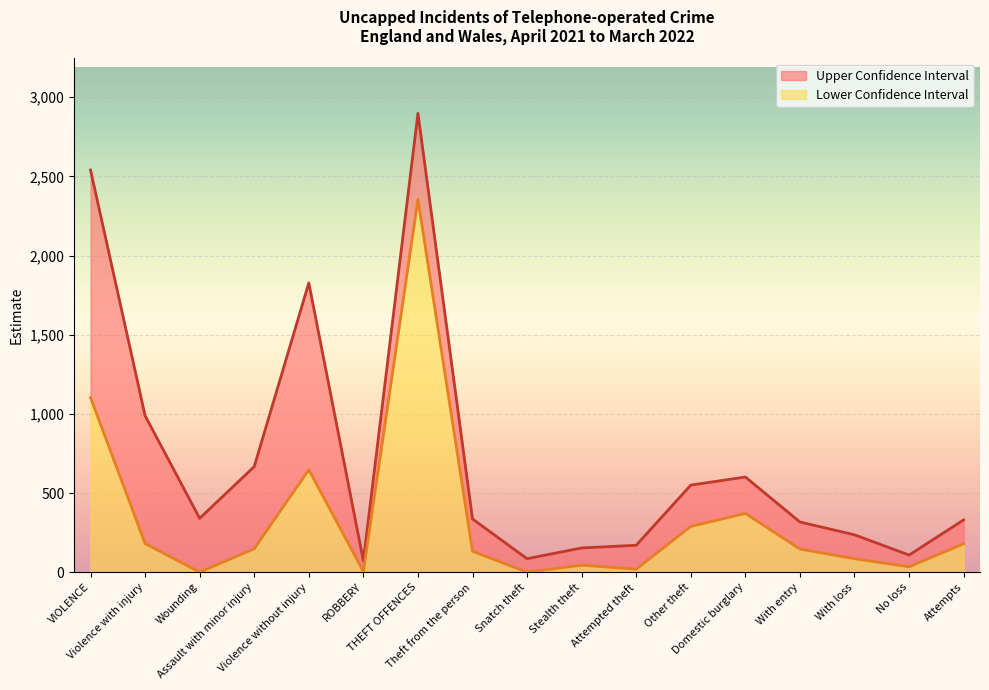

What is the difference between the highest and lowest values at No loss?

74